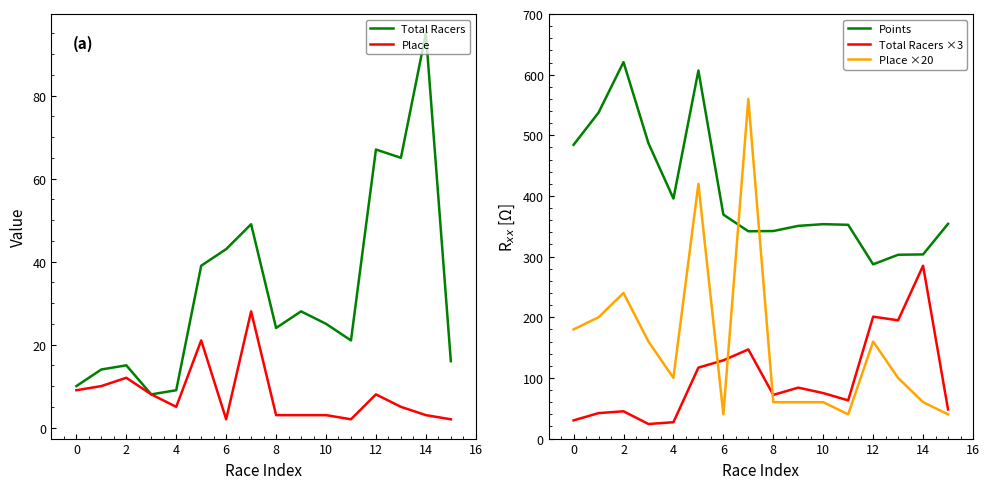

At 15, list the series in order from smallest to largest.

Place, Total Racers, Place ×20, Total Racers ×3, Points